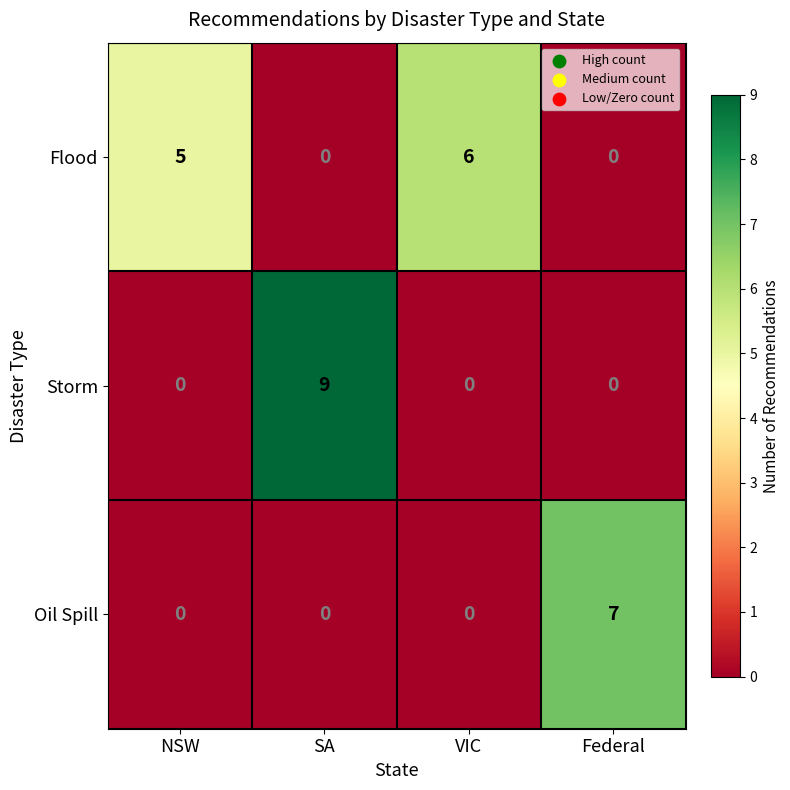

At which category is the sum across all series the highest?

SA